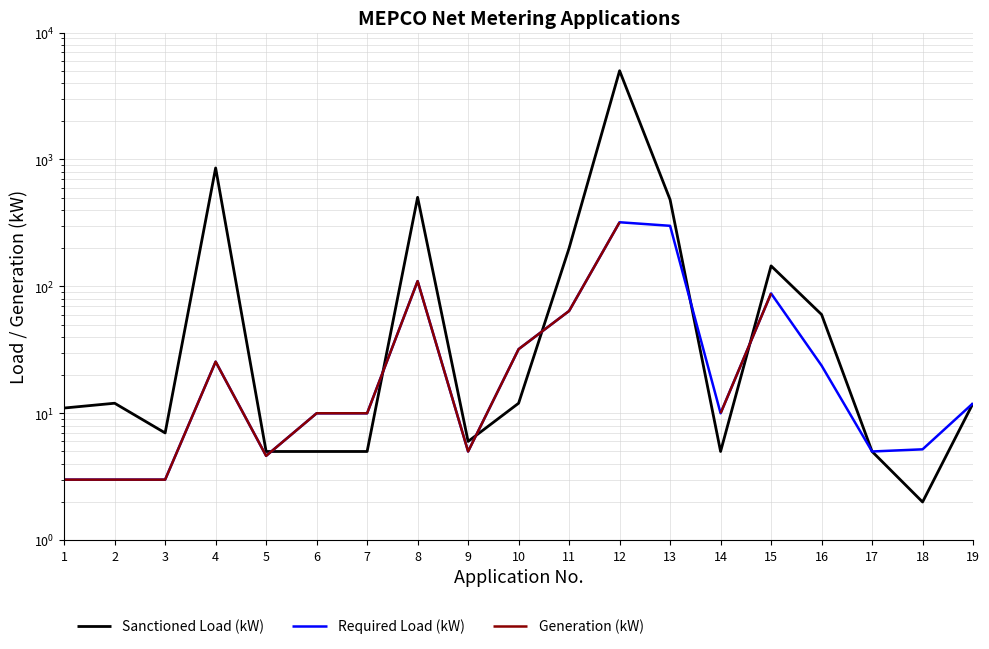

Between 8 and 11, which series saw the biggest shift?

Sanctioned Load (kW)